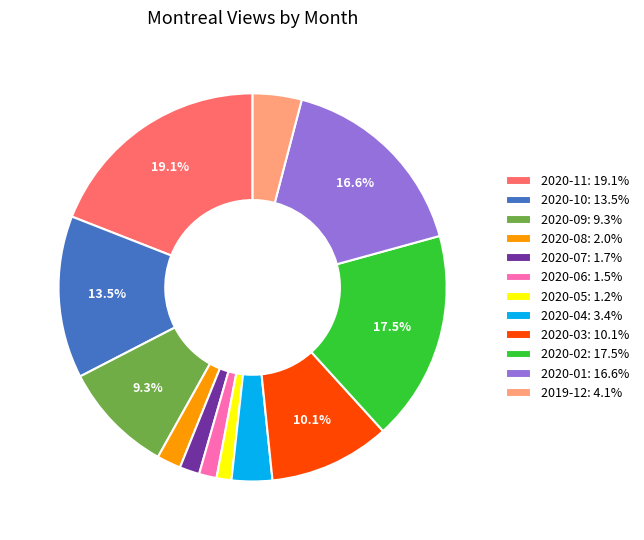

Approximately how many times larger is the value at 2020-02: 17.5% compared to 2019-12: 4.1%?

4.3